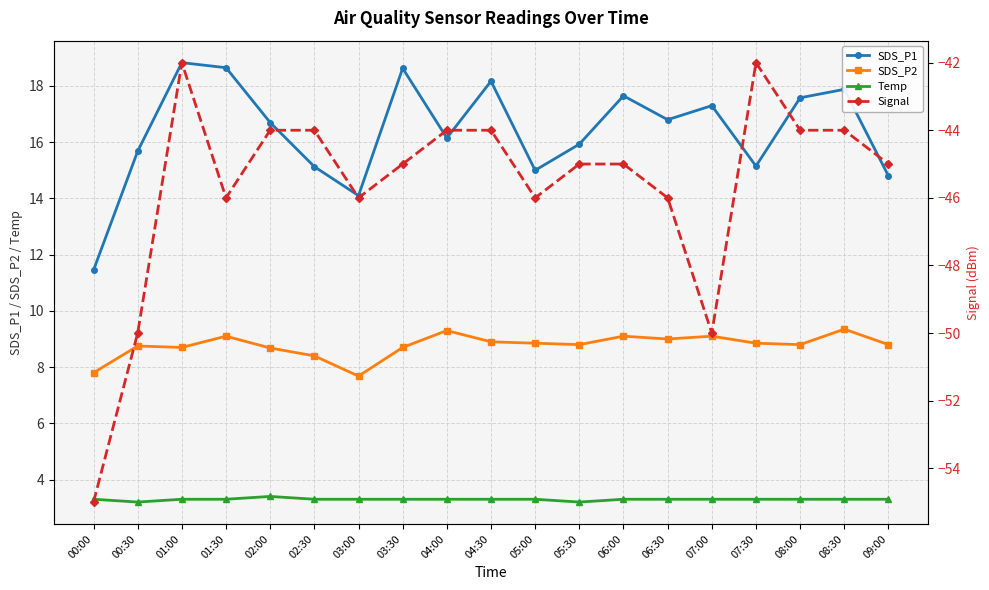

What is the sum of the Signal values at 07:00 and 00:30?

-100.0